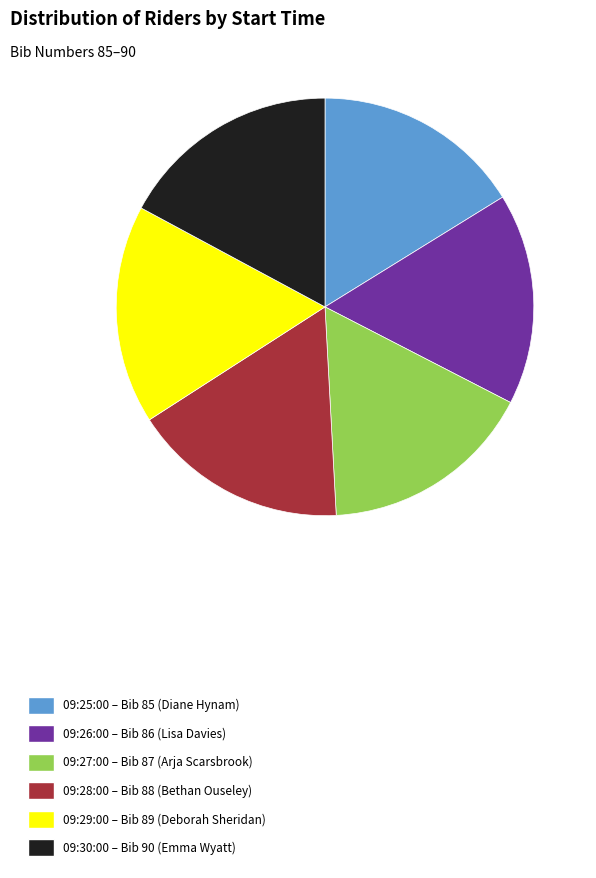

Approximately how many times larger is the value at 09:26:00 – Bib 86 (Lisa Davies) compared to 09:27:00 – Bib 87 (Arja Scarsbrook)?

1.0